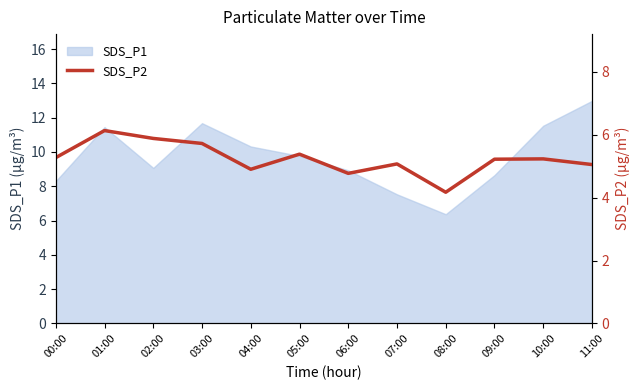

Between 09:00 and 05:00, which is larger?

05:00